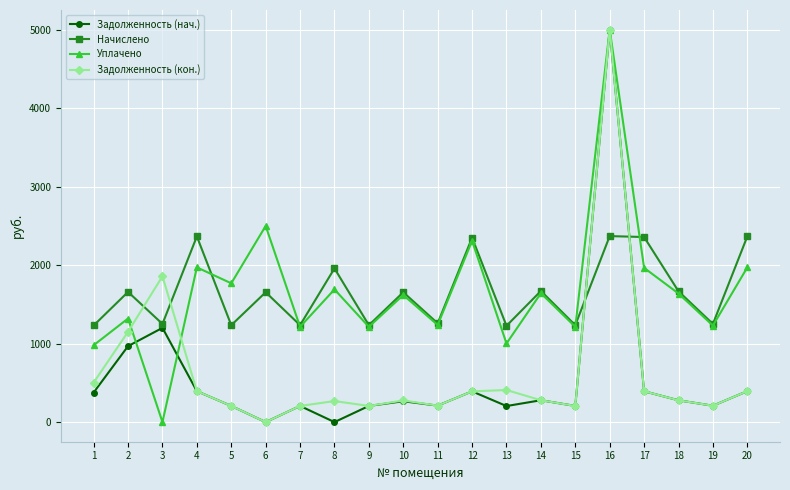

How many data points in Уплачено are less than 1637?

10